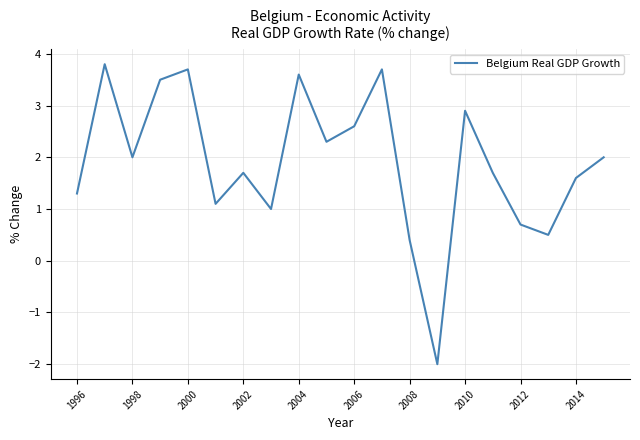

What is the difference between the maximum and minimum values?

5.8